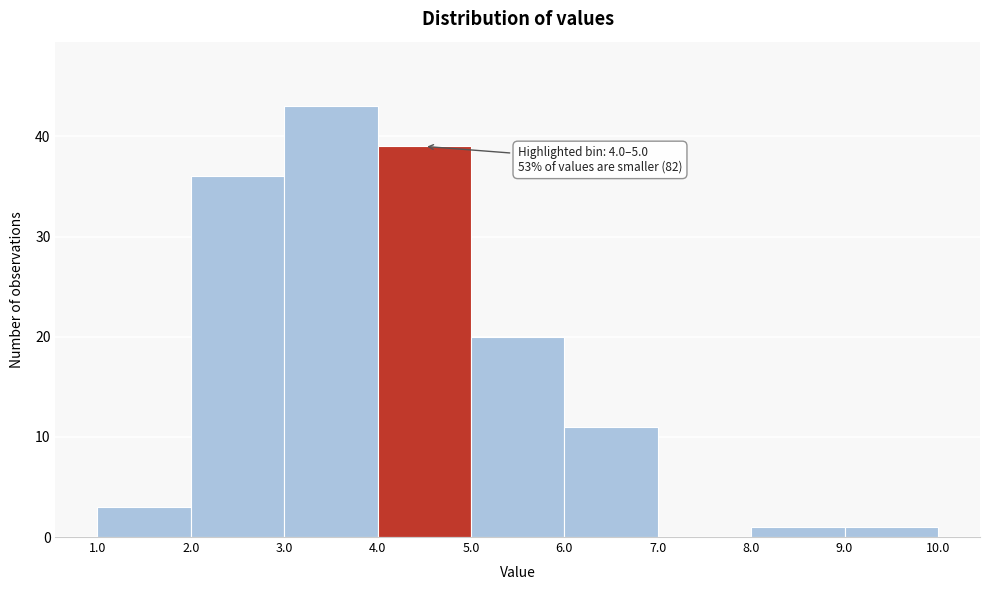

Which range on the x-axis has the tallest bar?

3.0 to 4.0